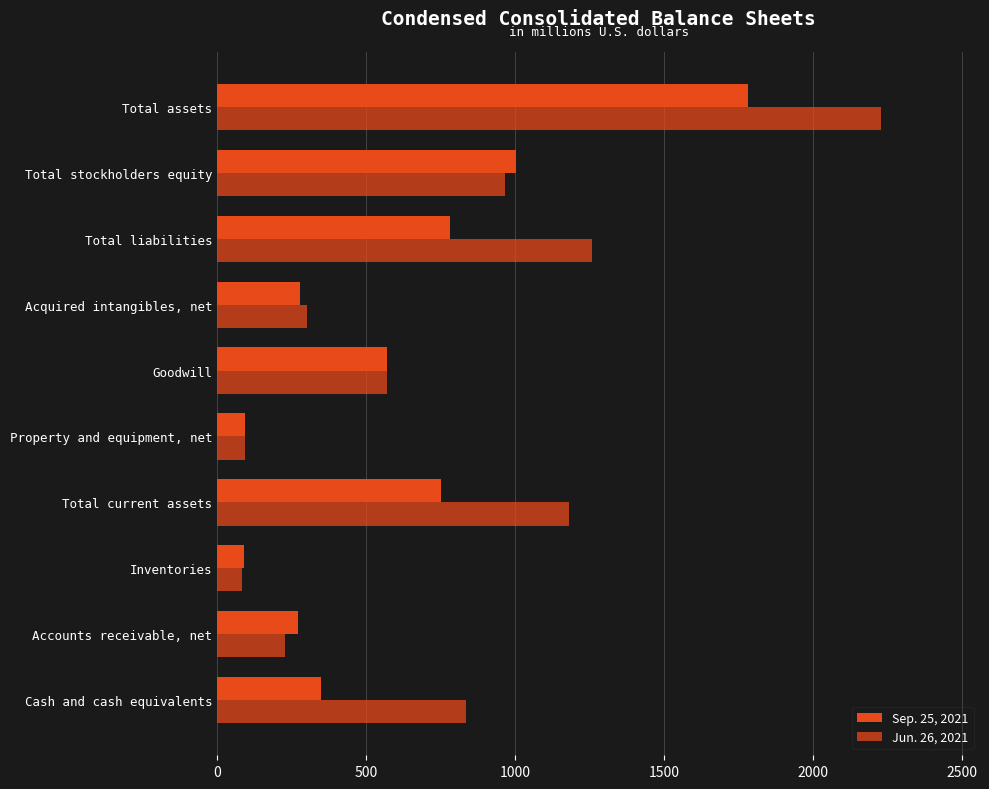

Reading left to right, transcribe all the data shown in this chart.

Sep. 25, 2021: 347.3	269.7	88.7	749.4	92.1	570.0	276.3	780.8	1001.4	1782.2
Jun. 26, 2021: 836.3	228.3	82.0	1179.7	91.2	570.0	301.5	1259.6	967.2	2226.8